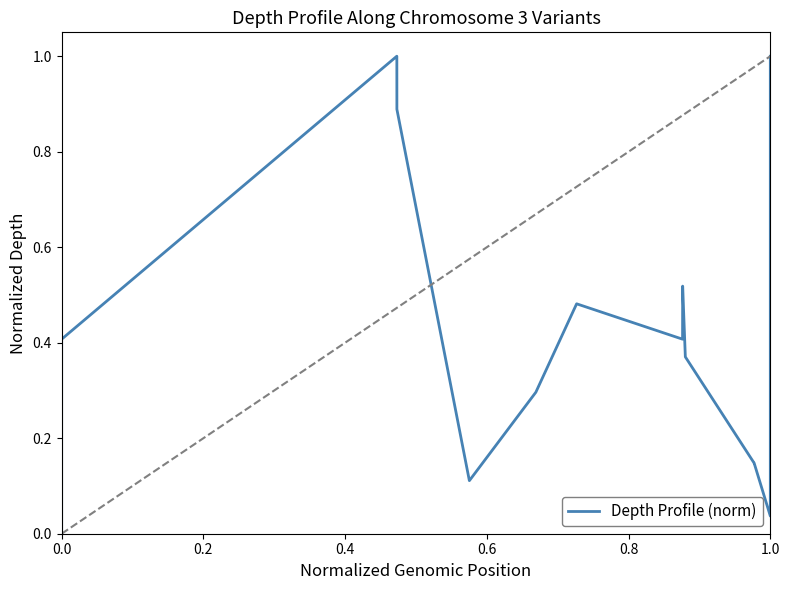

Count the number of data series in this chart.

1